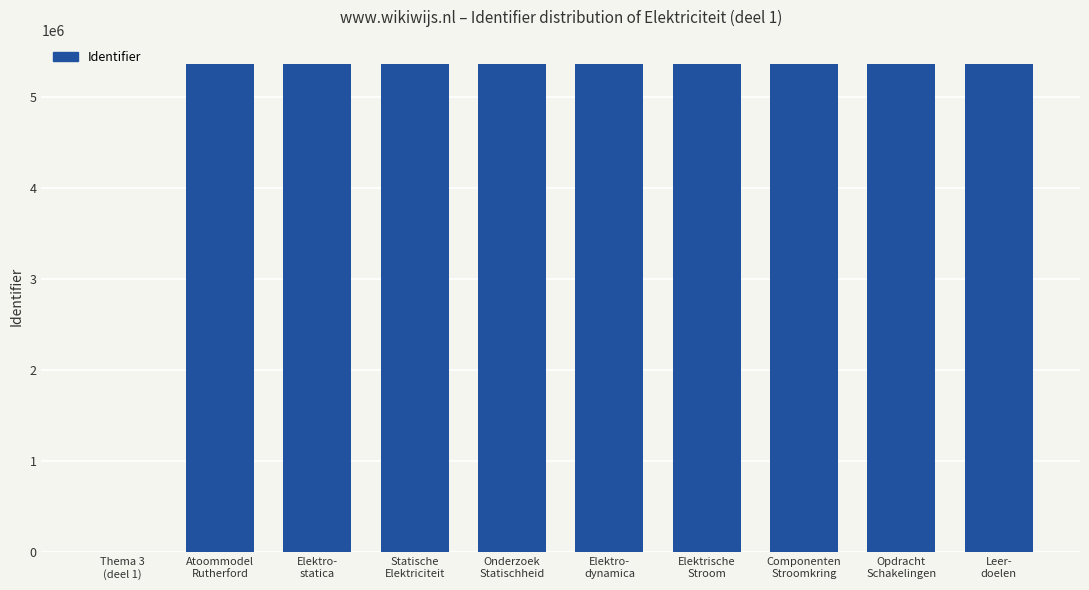

What is the ratio of the value at Onderzoek
Statischheid to the value at Opdracht
Schakelingen?

1.0